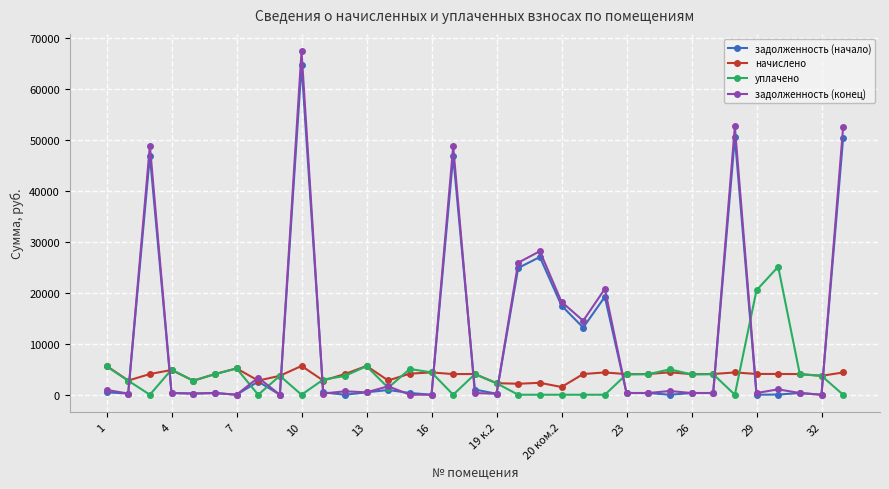

What are all the series names shown in the legend?

задолженность (начало), начислено, уплачено, задолженность (конец)